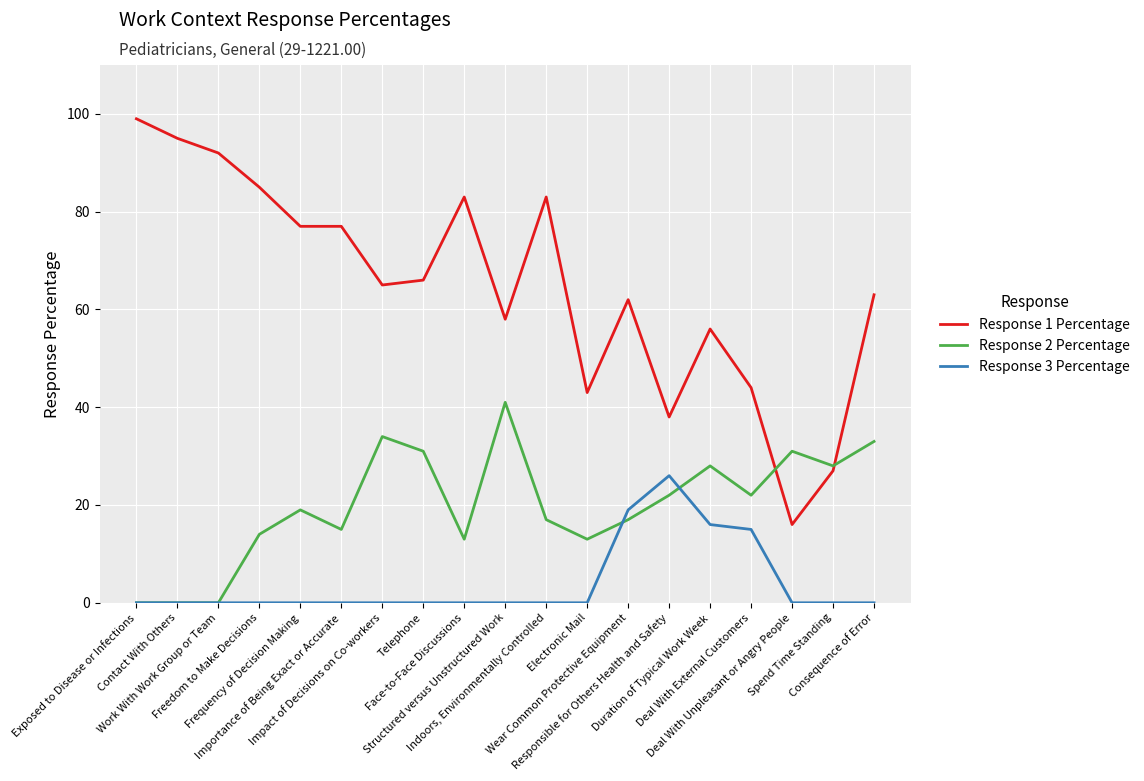

Which series ends up on top after the final intersection of Response 1 Percentage and Response 2 Percentage?

Response 1 Percentage